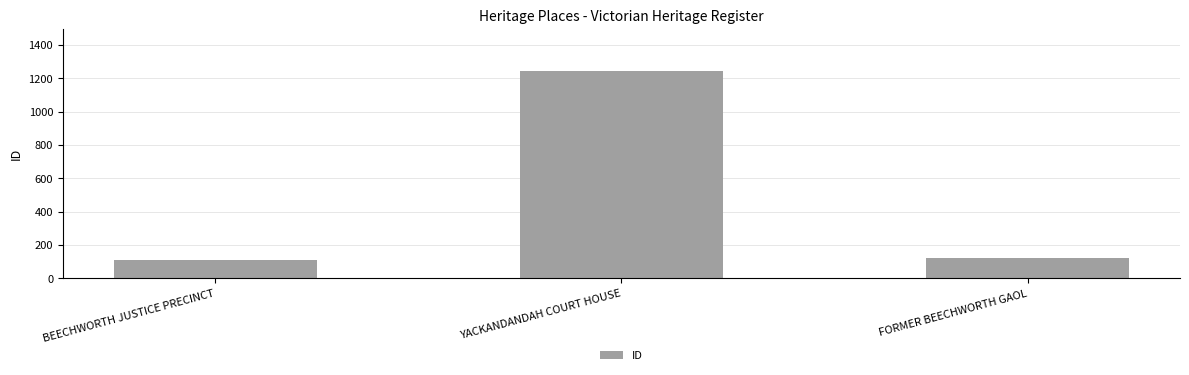

Reading left to right, list all the values displayed in this chart.

BEECHWORTH JUSTICE PRECINCT=108	YACKANDANDAH COURT HOUSE=1246	FORMER BEECHWORTH GAOL=119